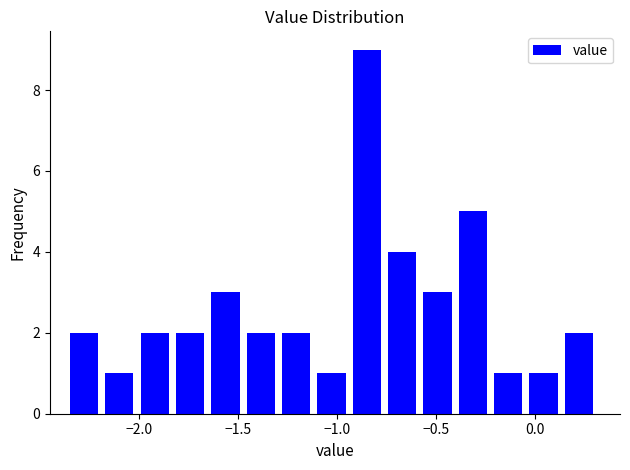

Read against the x-axis, roughly where is the centre of the tallest bar?

-0.85